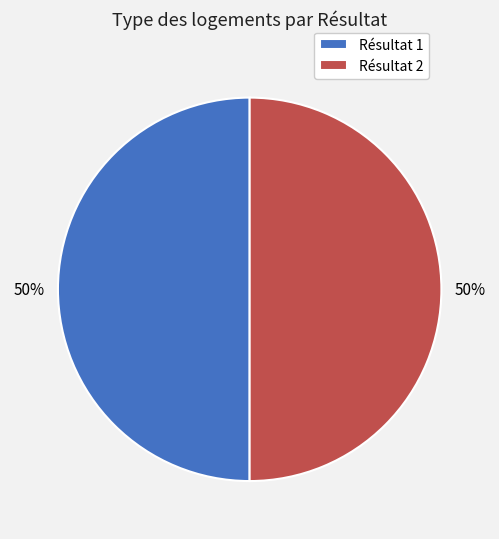

Is the sum of Résultat 1 and Résultat 2 greater than half?

Yes